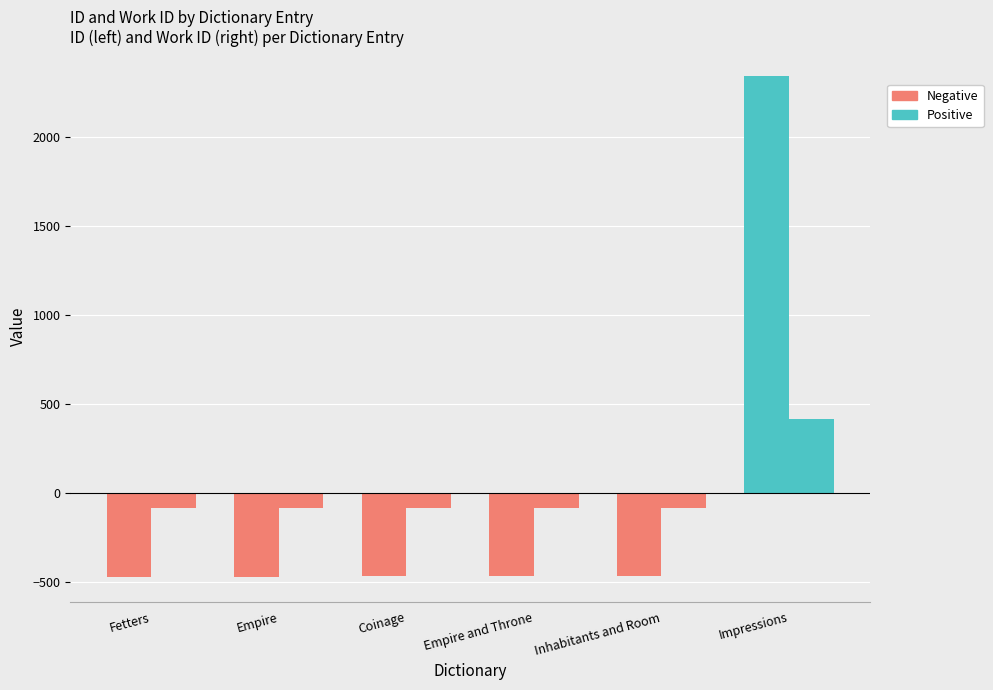

At which category is the sum across all series the highest?

Impressions